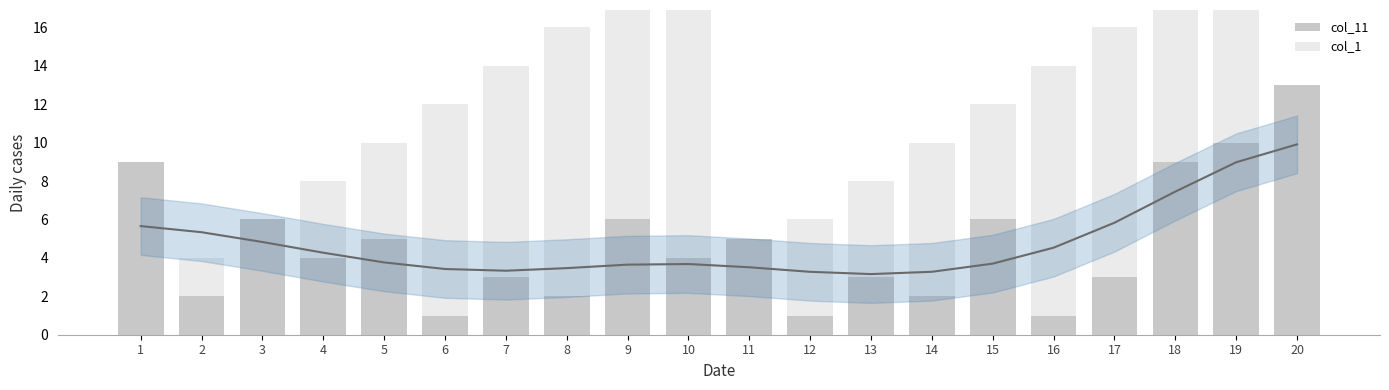

Reading left to right, extract all data points from this chart.

col_11: 1=9	2=2	3=6	4=4	5=5	6=1	7=3	8=2	9=6	10=4	11=5	12=1	13=3	14=2	15=6	16=1	17=3	18=9	19=10	20=13
col_1: 1=2	2=4	3=6	4=8	5=10	6=12	7=14	8=16	9=18	10=20	11=4	12=6	13=8	14=10	15=12	16=14	17=16	18=18	19=20	20=6